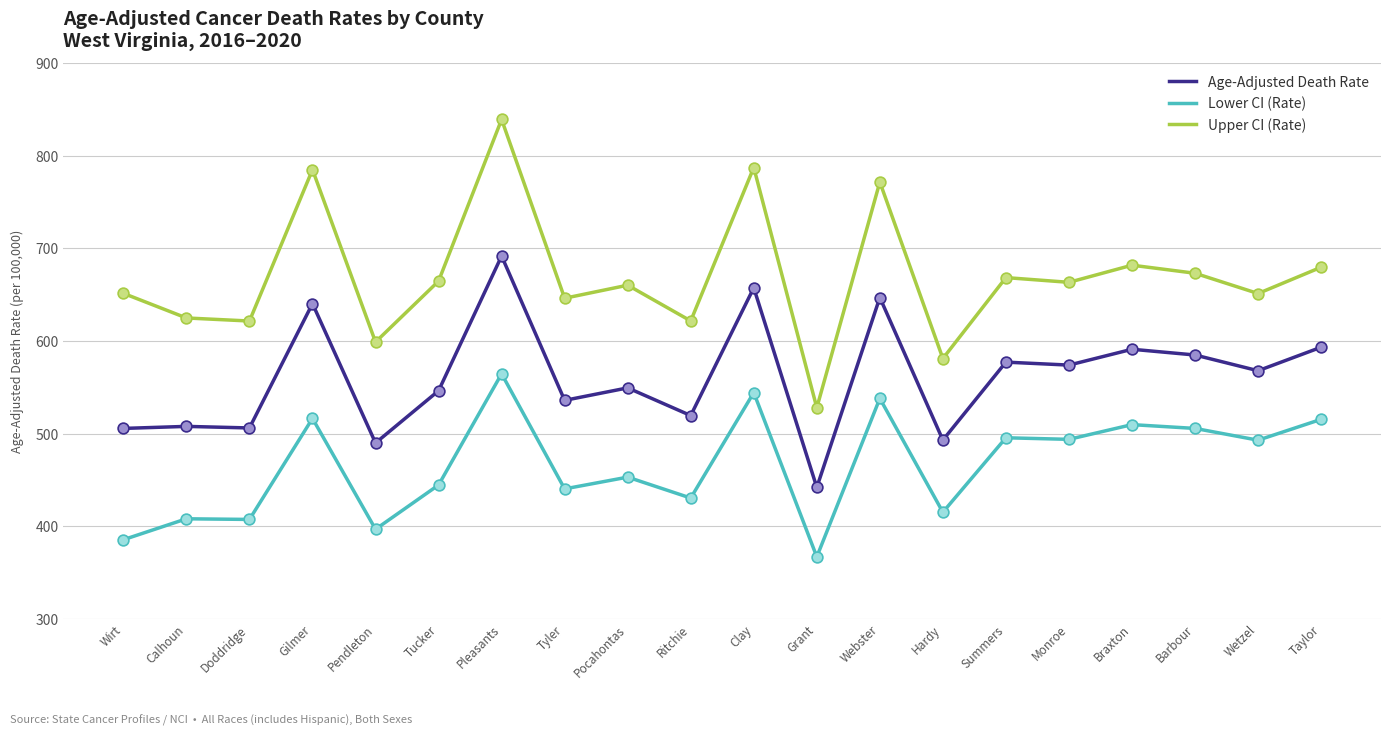

Which series has the largest range (max minus min)?

Upper CI (Rate)